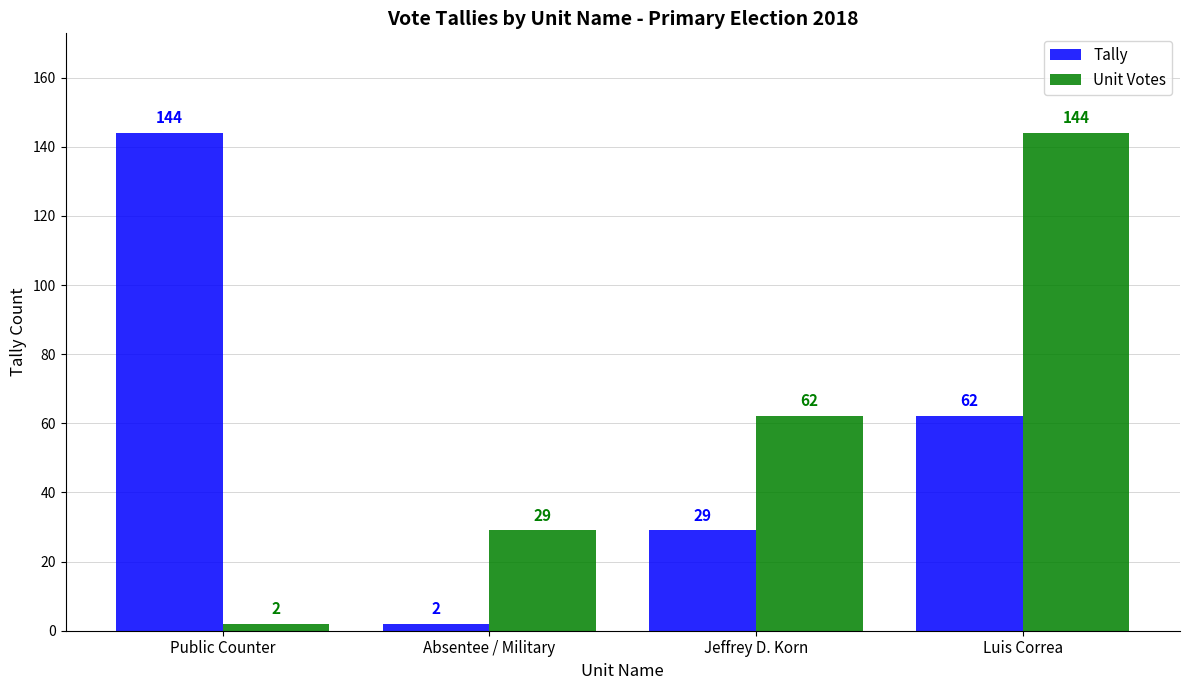

Rank the series at Jeffrey D. Korn from lowest to highest value.

Tally, Unit Votes